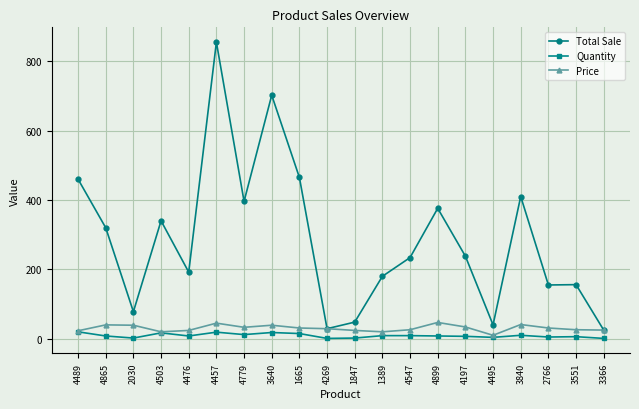

What is the label of the 15th point from the left?

4197